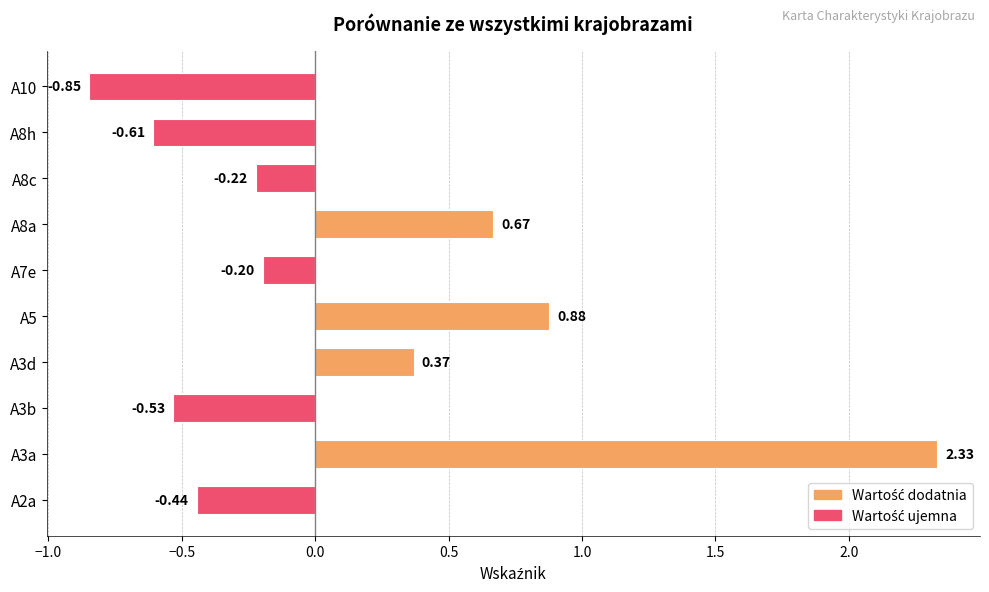

List the labels in order of value, largest first.

A3a, A5, A8a, A3d, A7e, A8c, A2a, A3b, A8h, A10